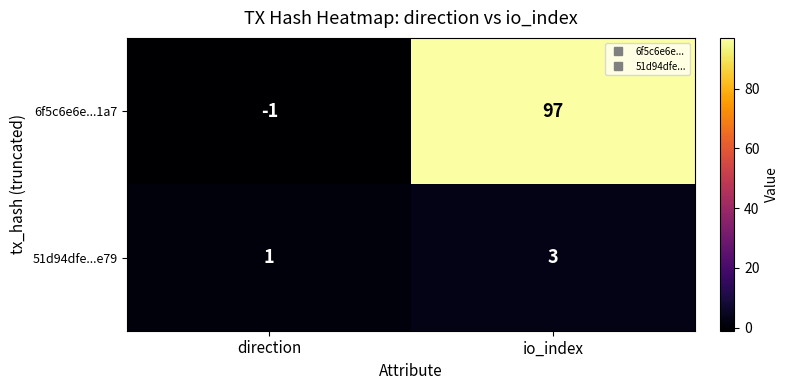

What is the difference between the highest and lowest values at io_index?

94